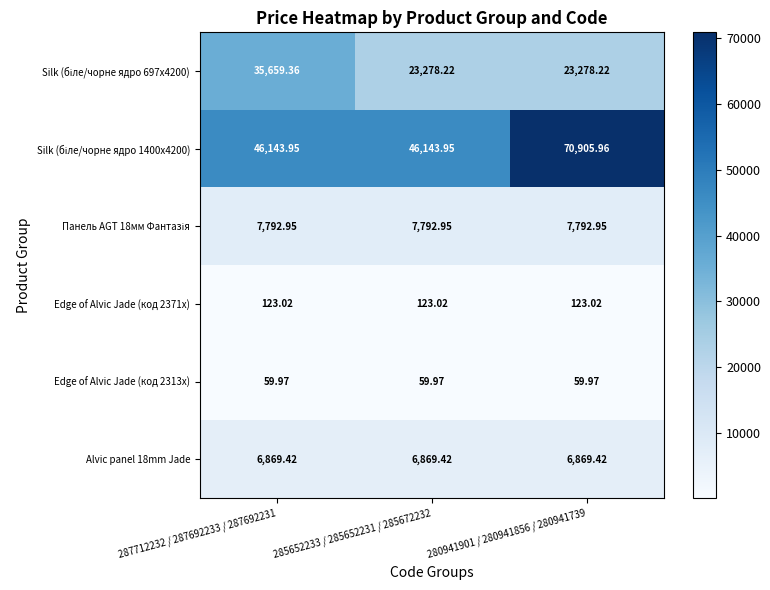

Is the value of Edge of Alvic Jade (код 2313x) at 285652233 / 285652231 / 285672232 greater than the value of Alvic panel 18mm Jade at 287712232 / 287692233 / 287692231?

No